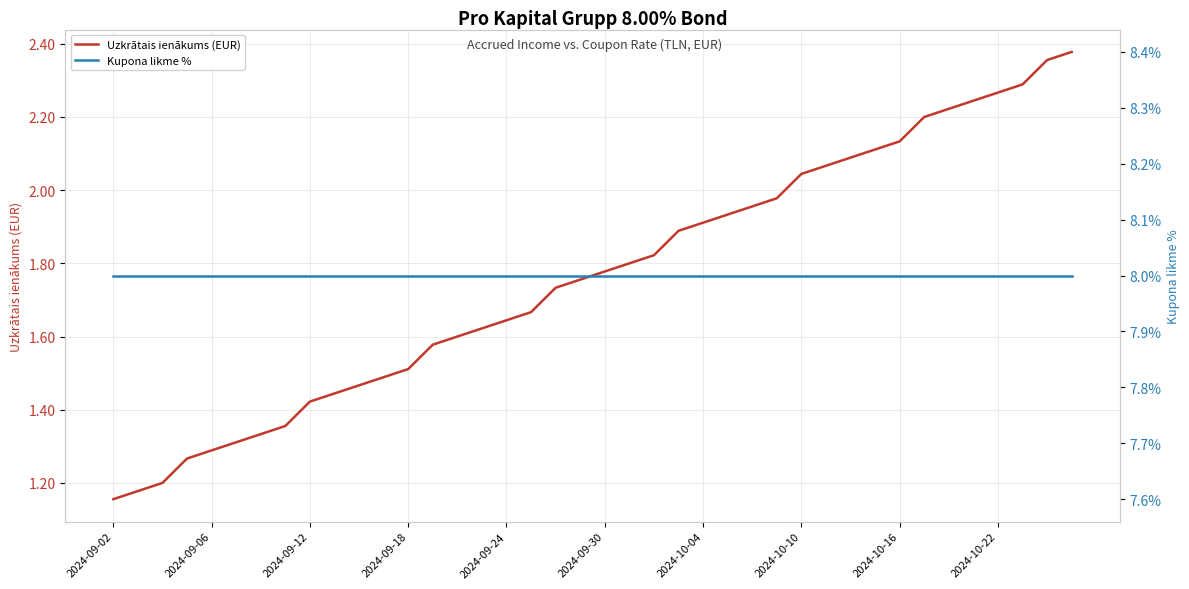

True or false: Kupona likme % and Uzkrātais ienākums (EUR) cross at least once.

False